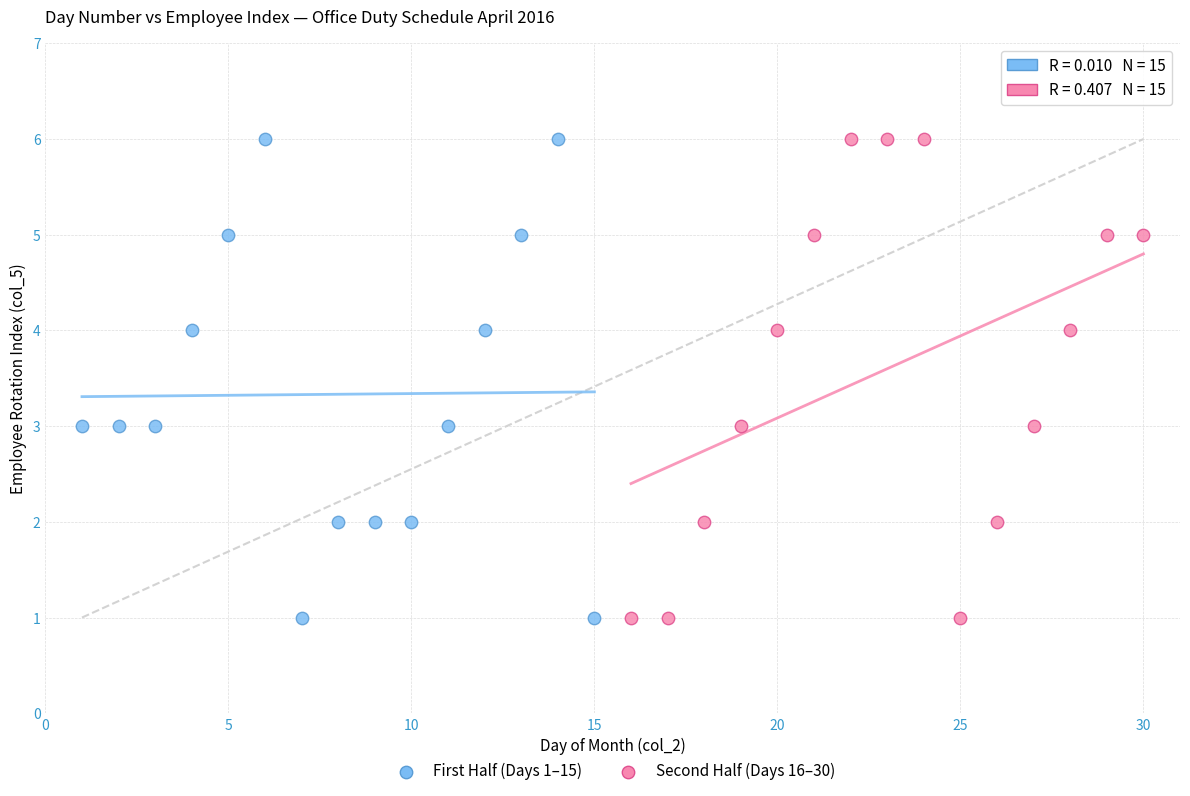

What are all the series names shown in the legend?

First Half (Days 1–15), Second Half (Days 16–30)